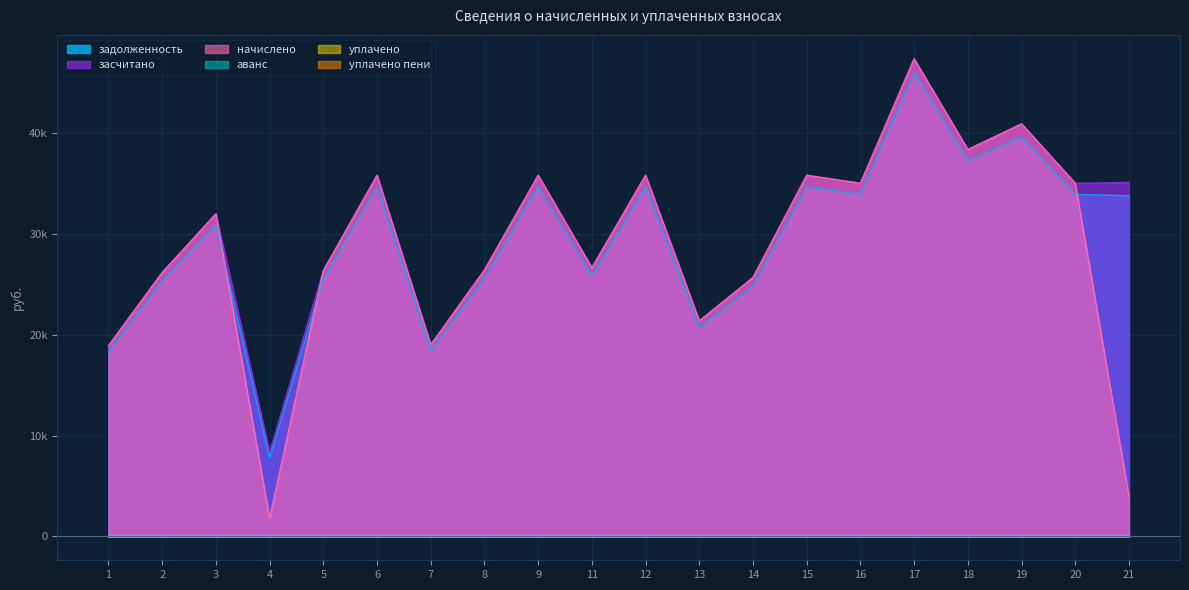

Which series has the widest spread of values?

начислено